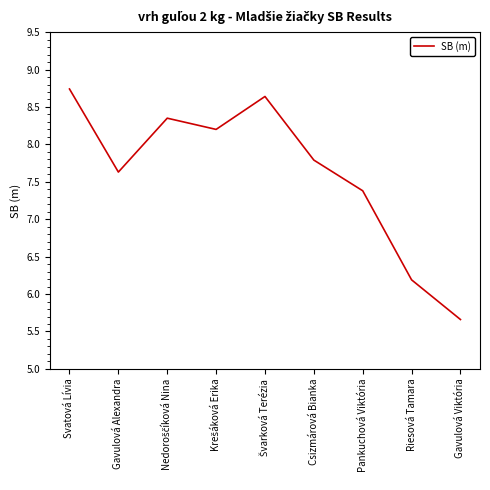

What position from the left is Svatová Lívia?

1